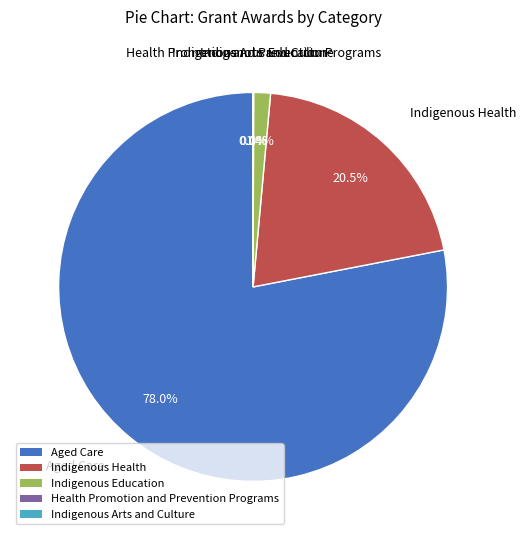

What is the largest slice in the pie chart?

Aged Care